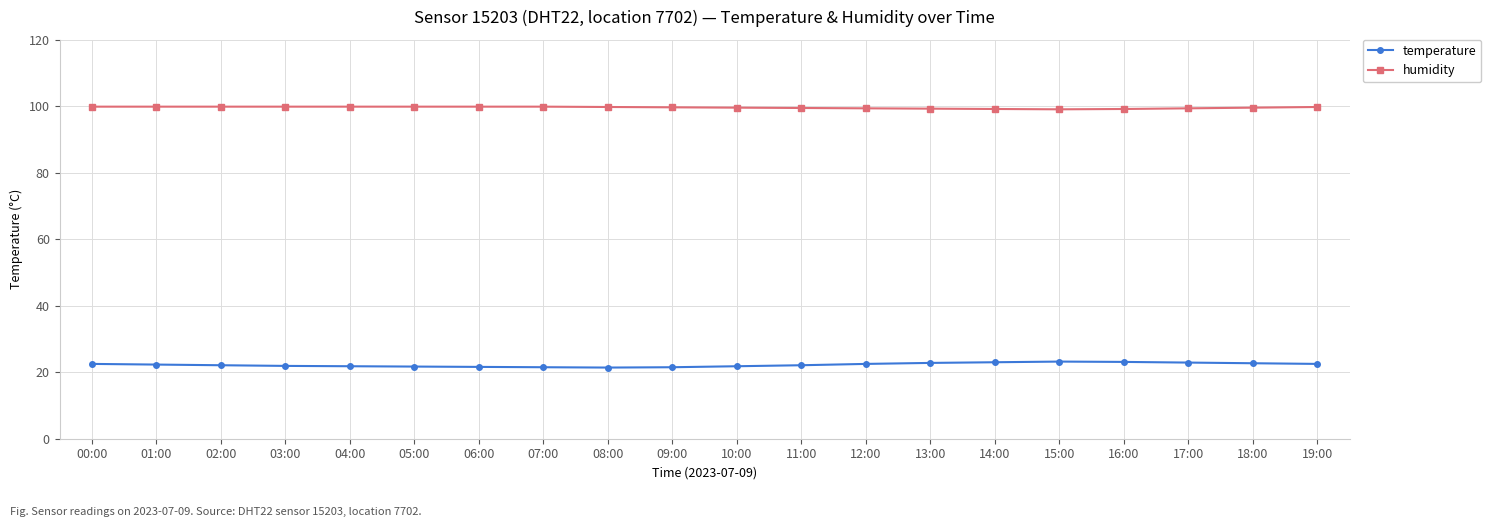

How many series are shown in this chart?

2